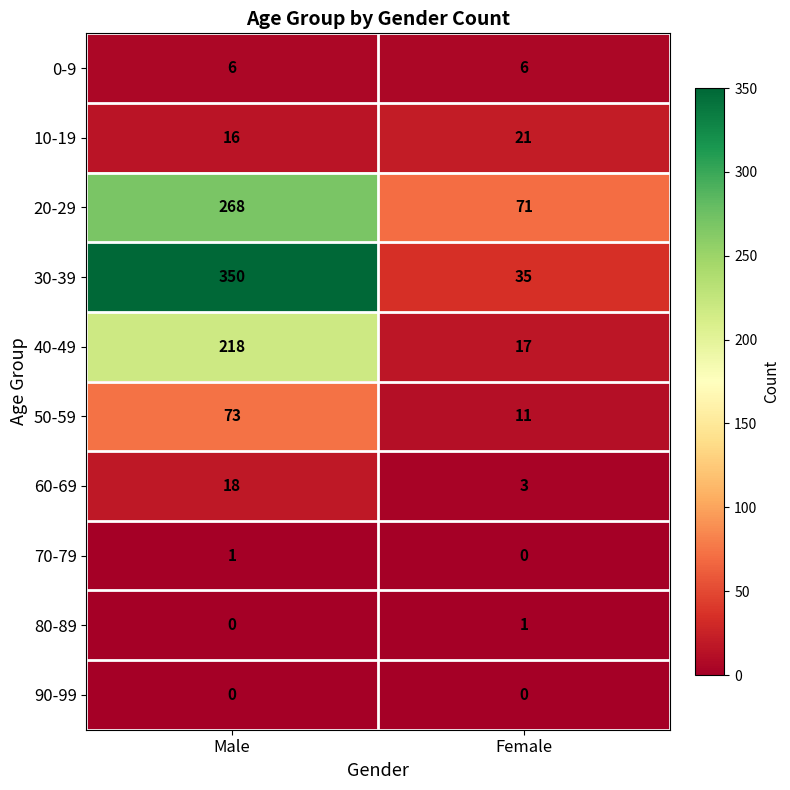

Is it true that 30-39 equals 350 at Male?

True